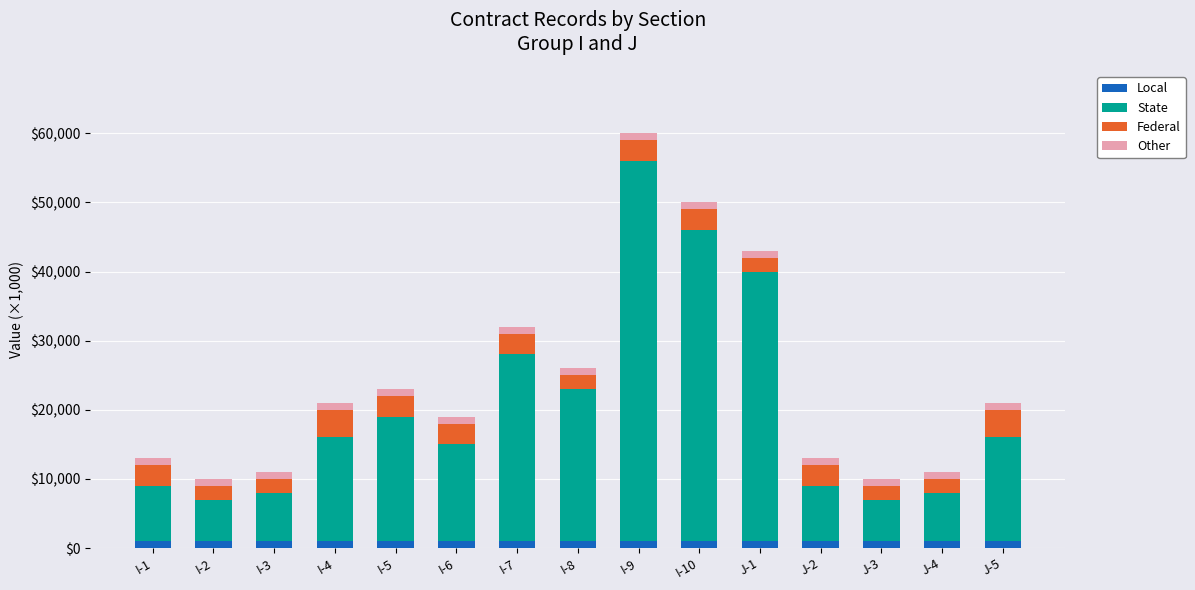

What is the average value of the Local series?

1000